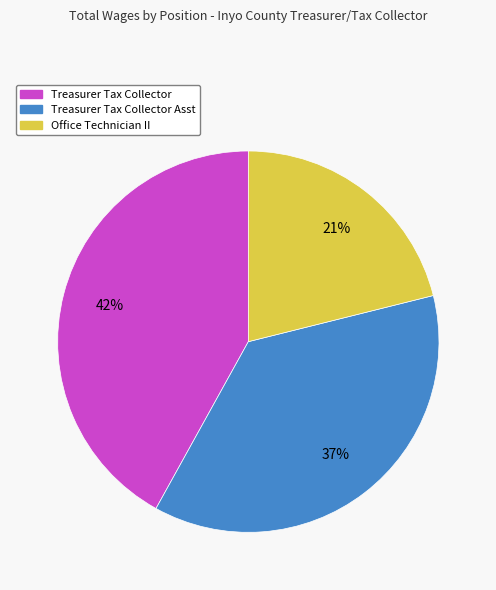

Which slice is the smallest?

Office Technician II